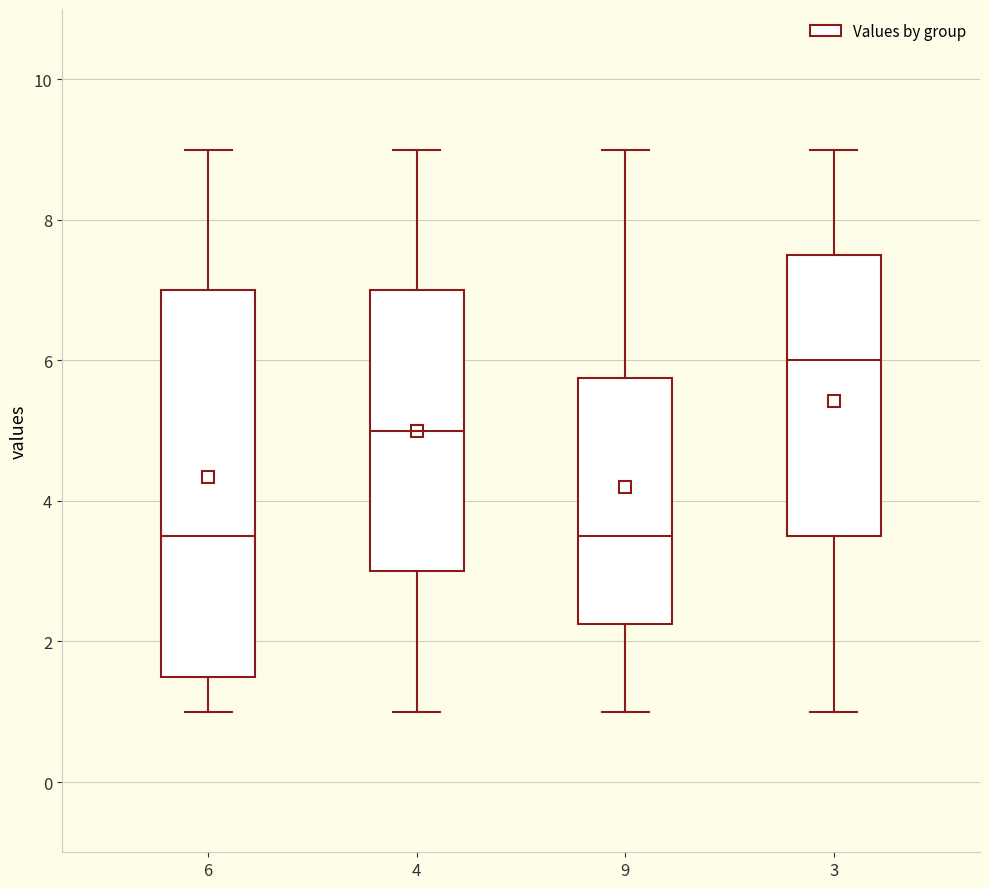

Reading left to right, read every box against the y-axis: the position of its median line, the range the box covers, and the ends of its whiskers. The values are not printed on the chart, so give them approximately, as read against the axis.

6: median 3.6, box 1.6 to 7.0, whiskers 1.0 to 9.0
4: median 5.0, box 3.0 to 7.0, whiskers 1.0 to 9.0
9: median 3.6, box 2.2 to 5.8, whiskers 1.0 to 9.0
3: median 6.0, box 3.6 to 7.6, whiskers 1.0 to 9.0